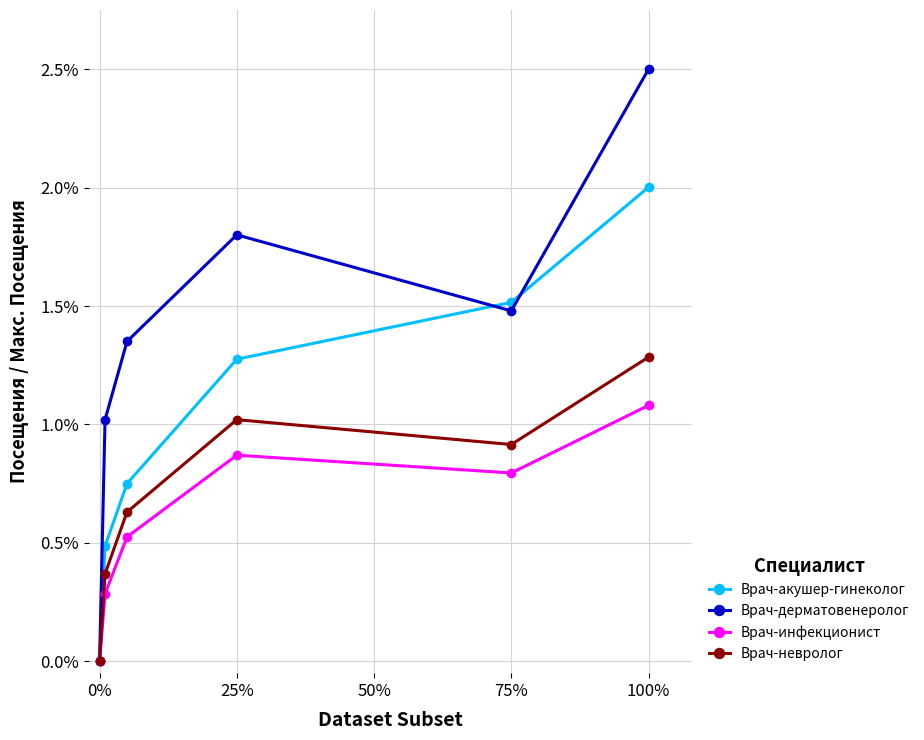

What is the value of the Врач-невролог point at the 6th from the left?

1.3